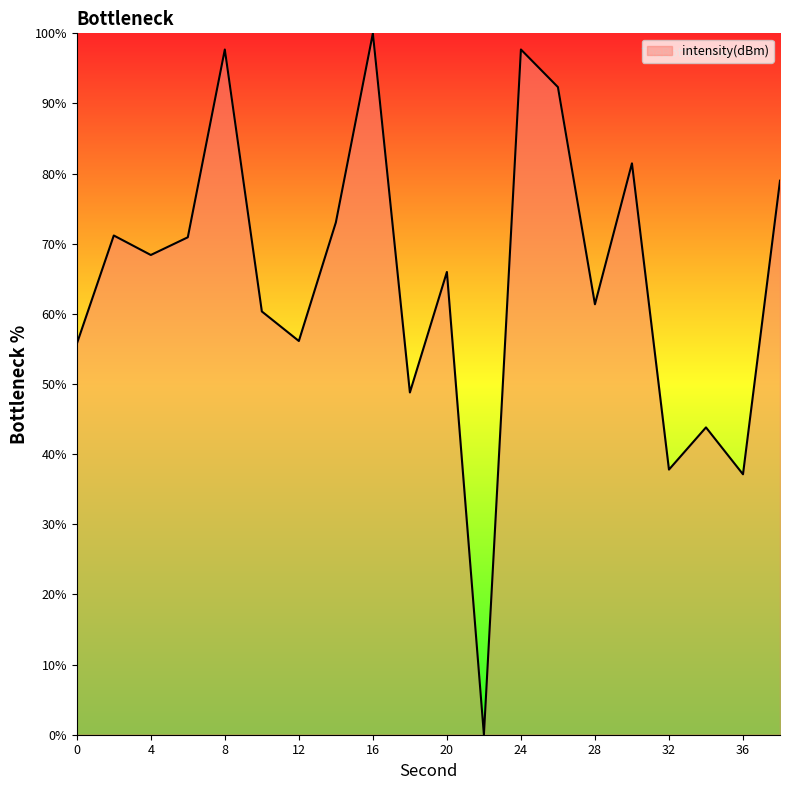

What is the maximum value shown in the chart?

100.0